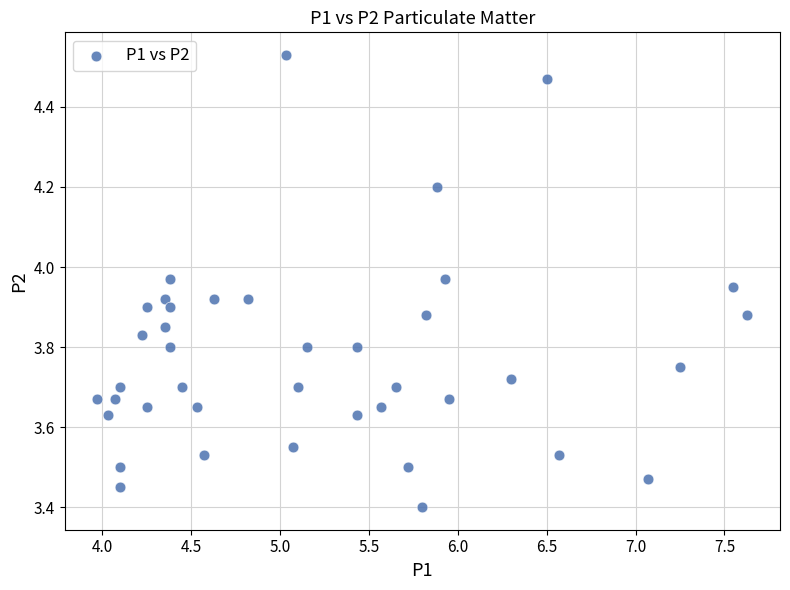

What is the range of Y values (max minus min)?

1.1